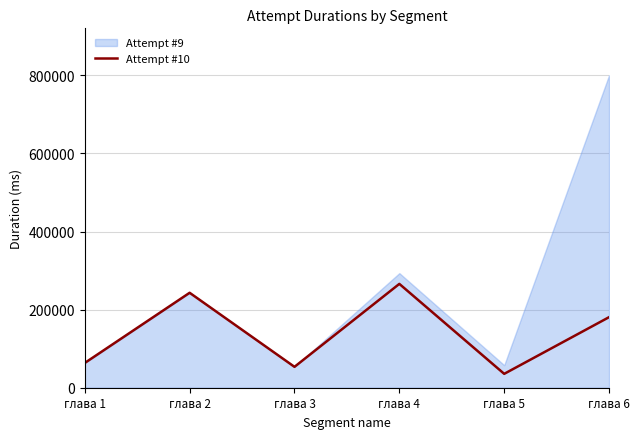

Reading right to left, extract all data points from this chart.

180723	35560	265974	53504	243211	63433